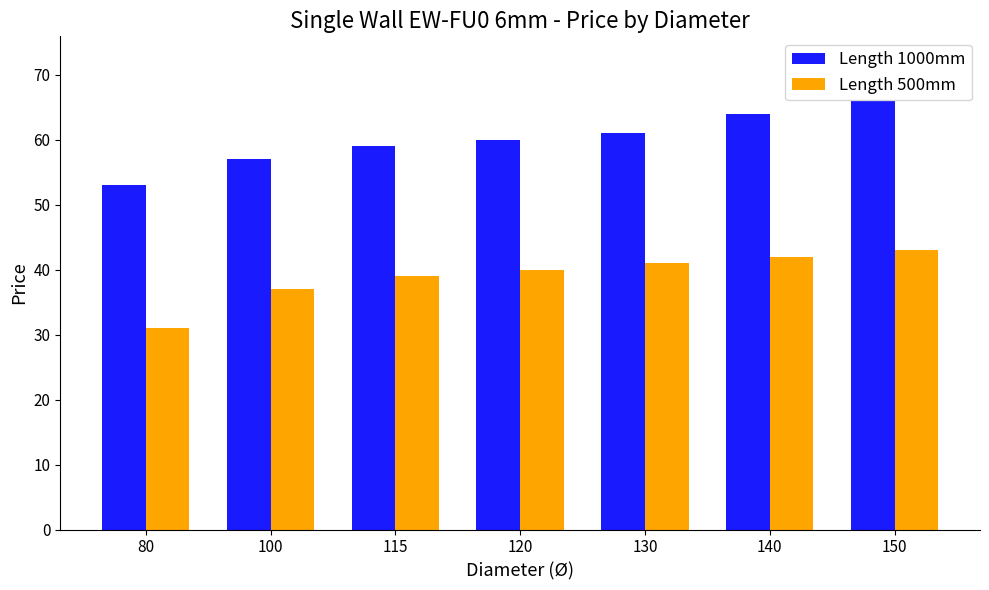

Read the Length 500mm value at 100, to the nearest 5.

35